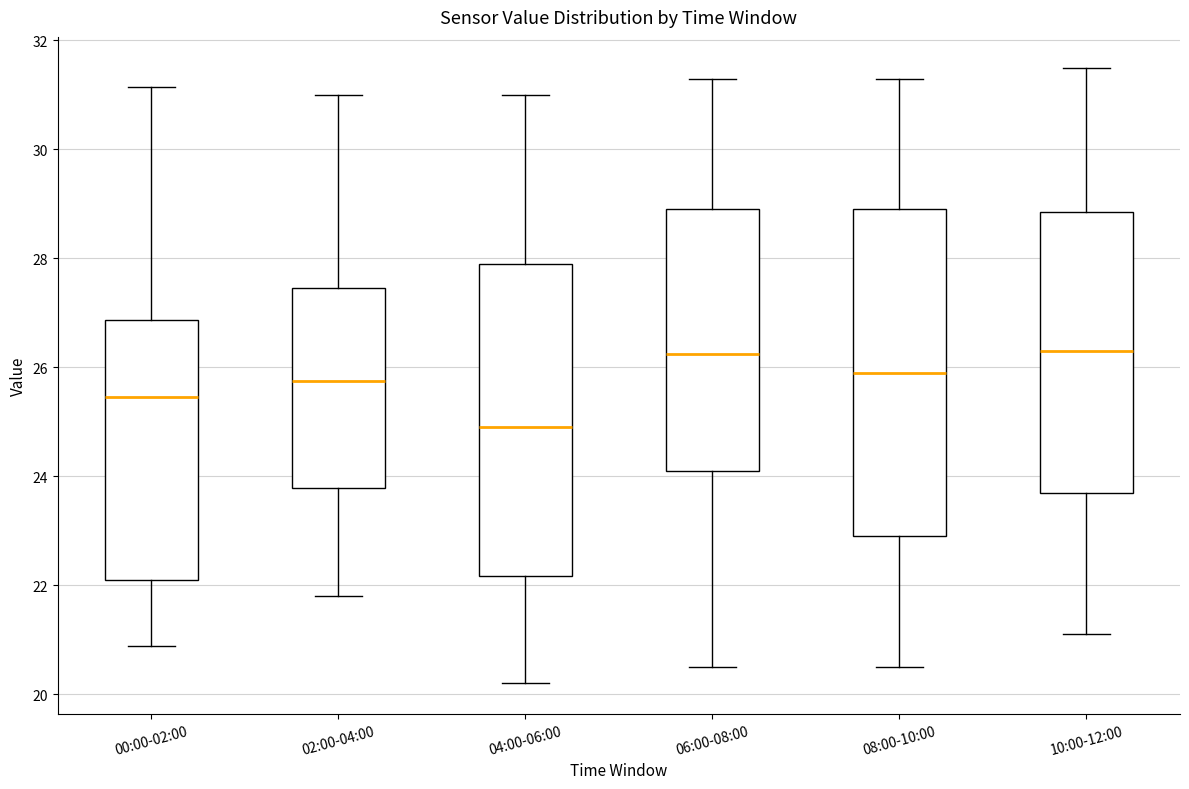

Where does the median line of the box for 10:00-12:00 sit on the y-axis? The values are not printed on the chart, so give them approximately, as read against the axis.

26.4